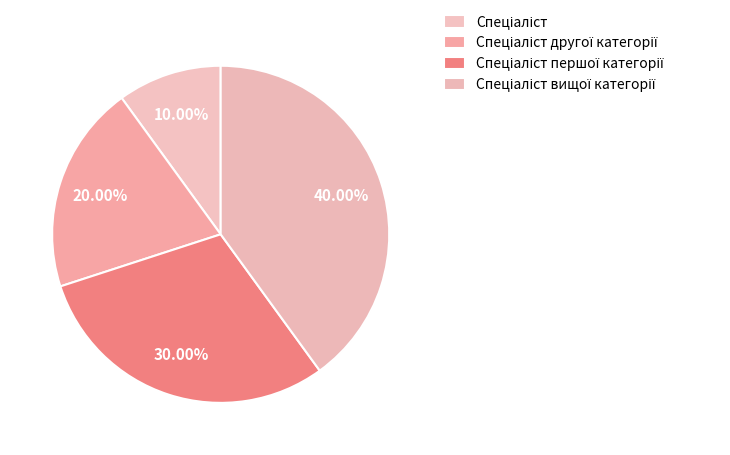

What portion of the pie excludes Спеціаліст другої категорії?

80.0%